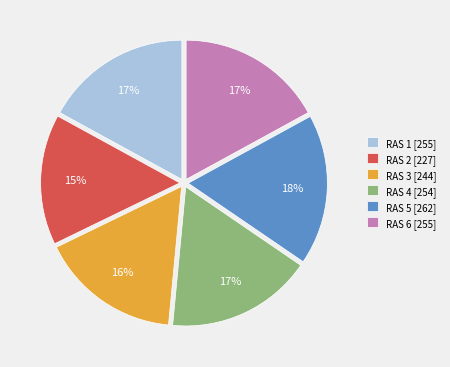

To the nearest percent, what portion does RAS 4 represent?

17%